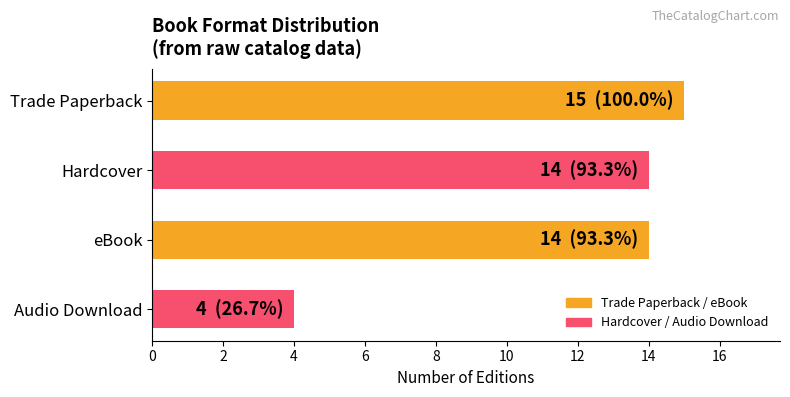

True or false: the data shows 9 at eBook.

False